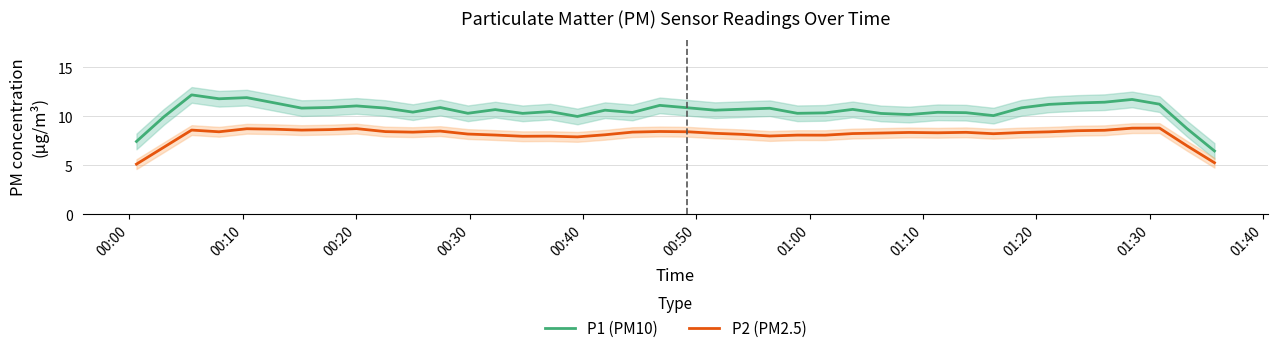

True or false: P2 (PM2.5) and P1 (PM10) cross at least once.

False